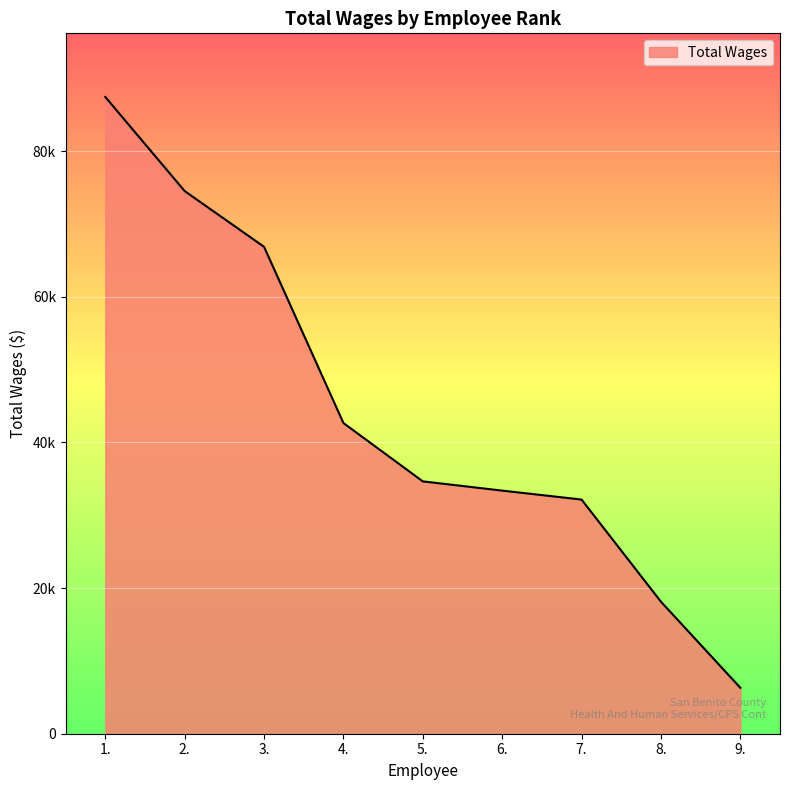

Reading left to right, list all the values displayed in this chart.

87454	74533	66874	42671	34658	33391	32161	18134	6313